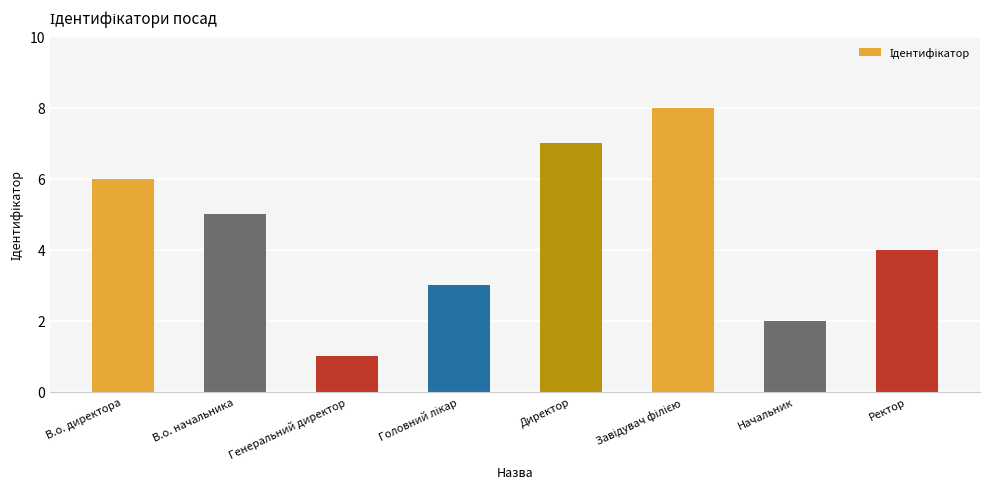

What is the greatest value displayed?

8